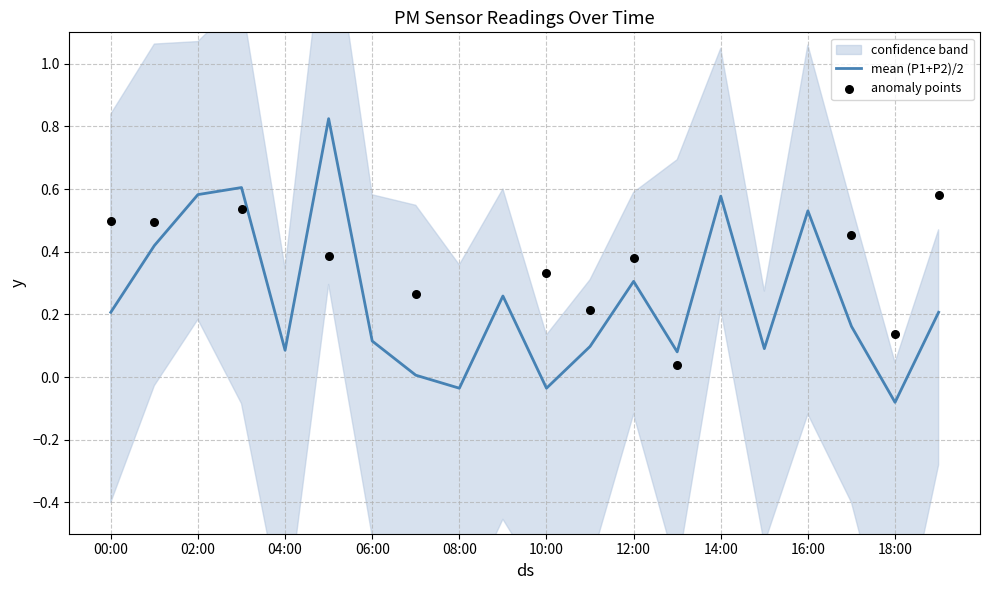

Which has a higher value, 17:00 or 14:00?

14:00